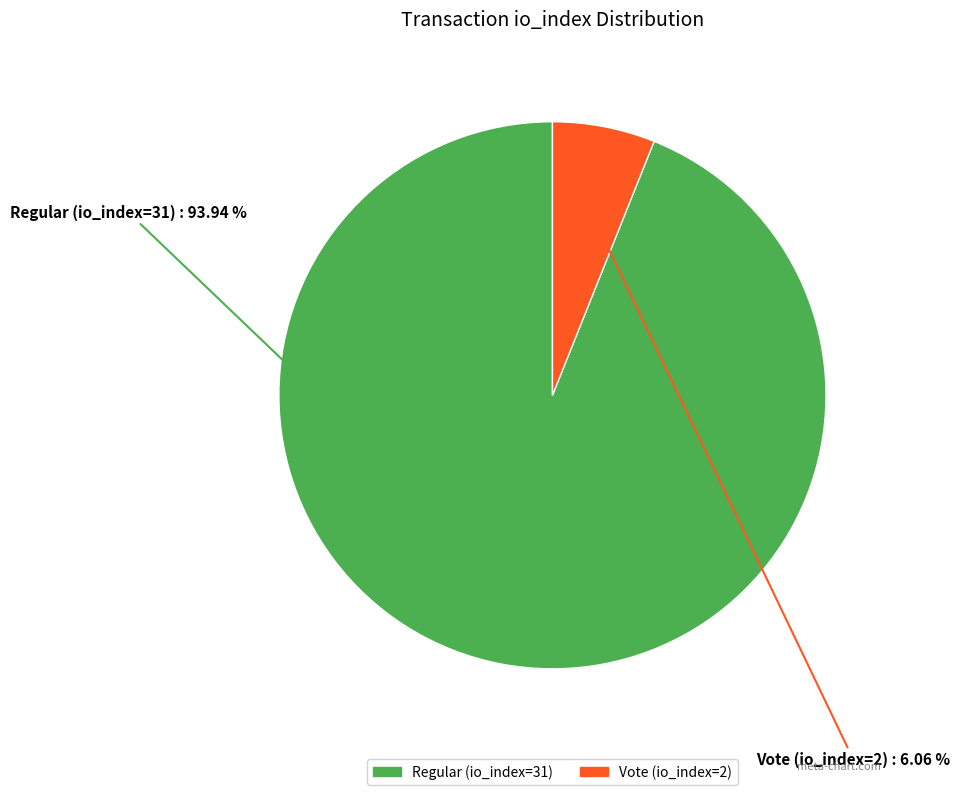

Between Vote (io_index=2) and Regular (io_index=31), which is larger?

Regular (io_index=31)